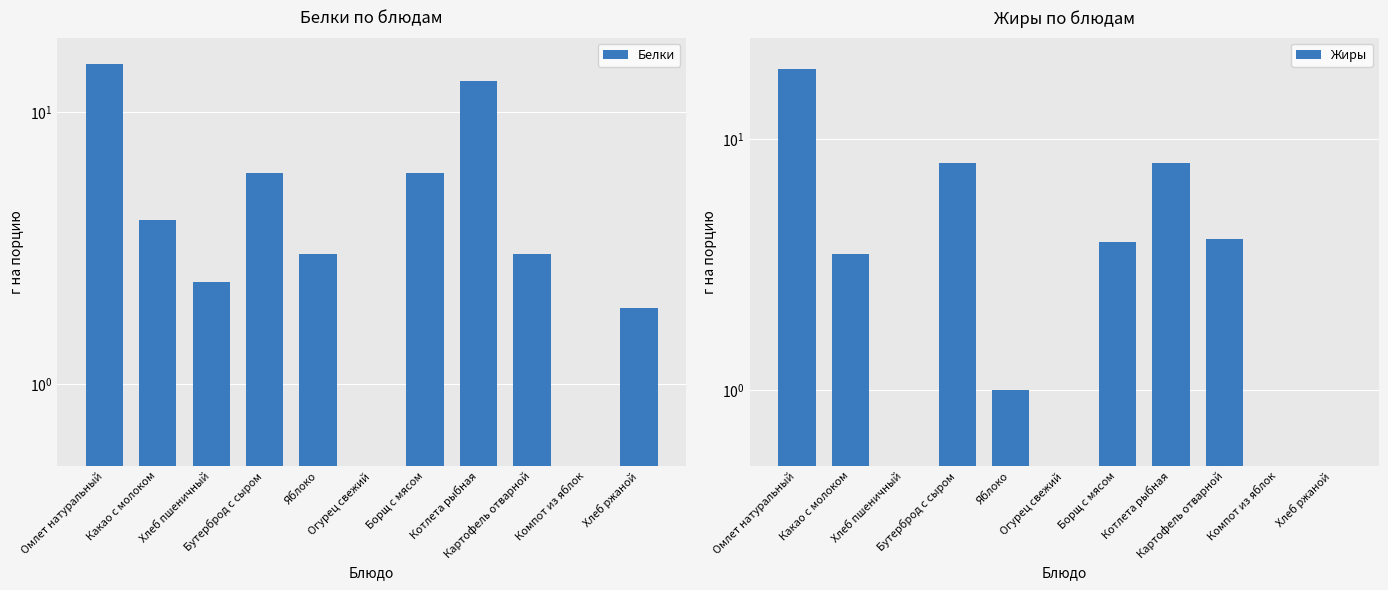

Is it true that Жиры equals 9.1 at Омлет натуральный?

False